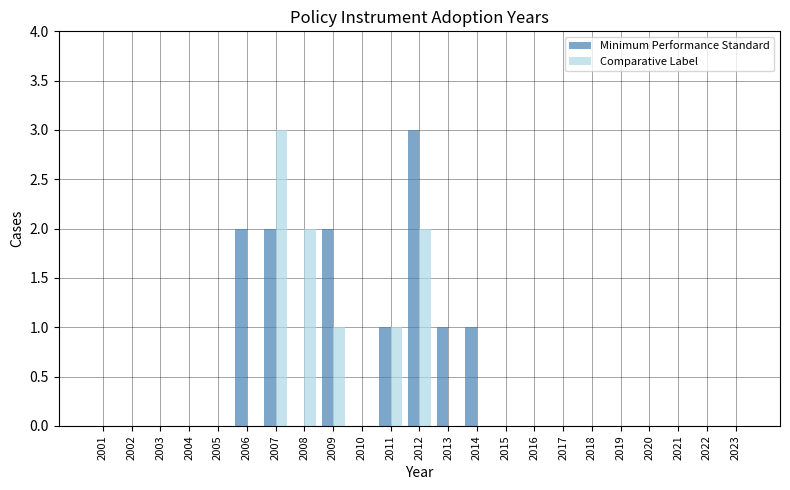

Reading left to right, list all the values displayed in this chart.

Minimum Performance Standard: 0	0	0	0	0	2	2	0	2	0	1	3	1	1	0	0	0	0	0	0	0	0	0
Comparative Label: 0	0	0	0	0	0	3	2	1	0	1	2	0	0	0	0	0	0	0	0	0	0	0